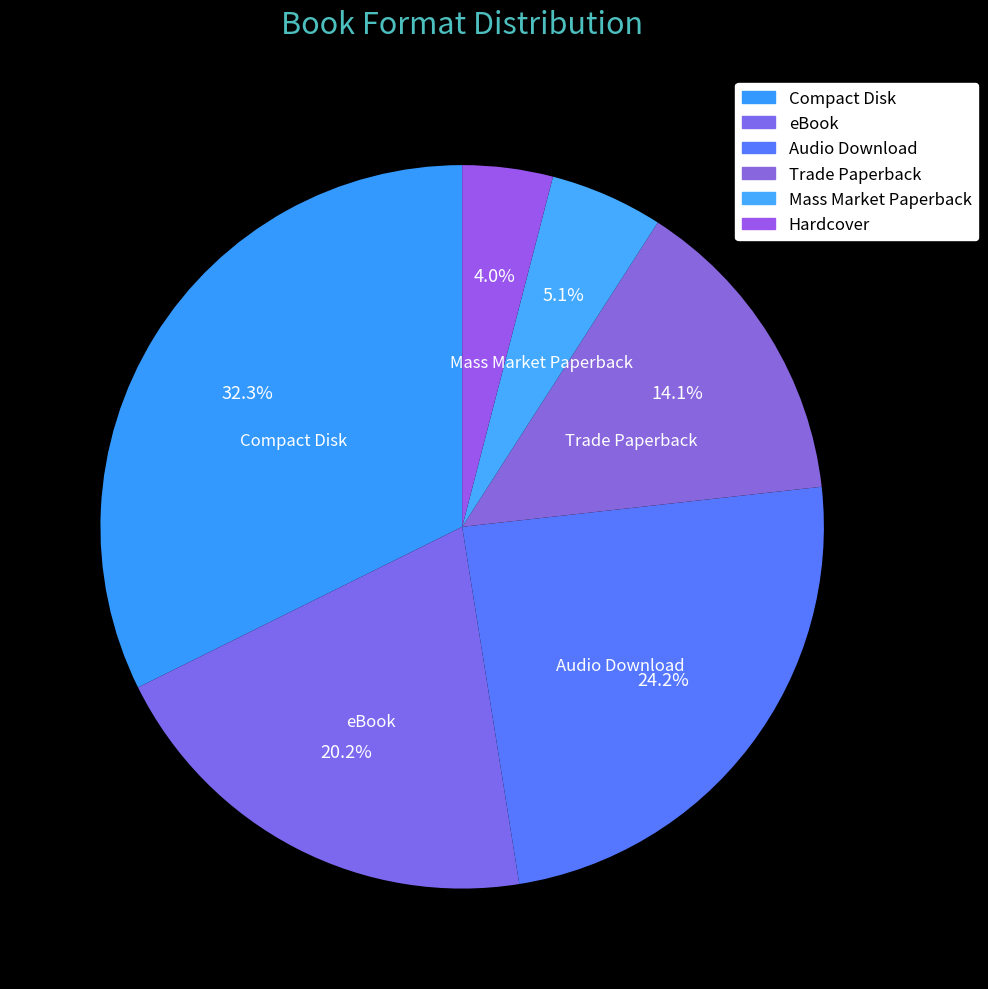

How many segments does this pie chart have?

6